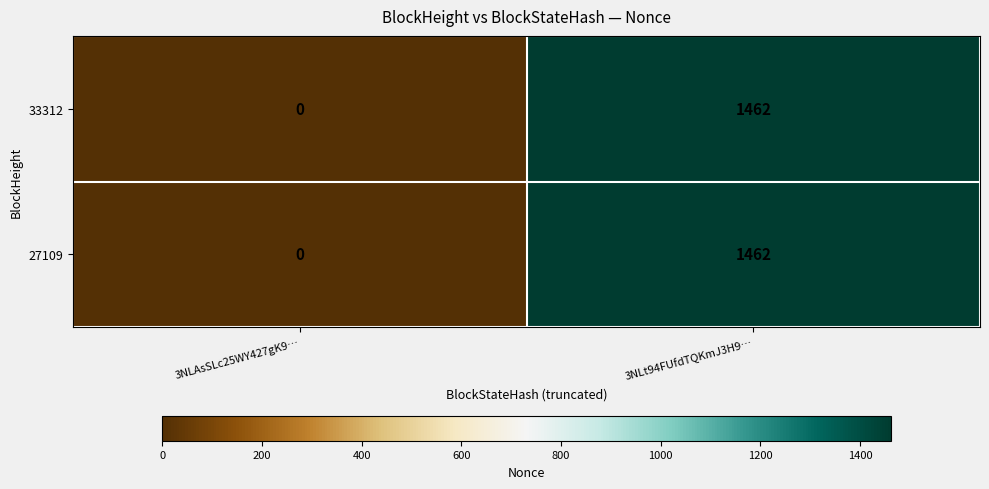

What is the sum of the 33312 values at 3NLAsSLc25WY427gK9… and 3NLt94FUfdTQKmJ3H9…?

1462